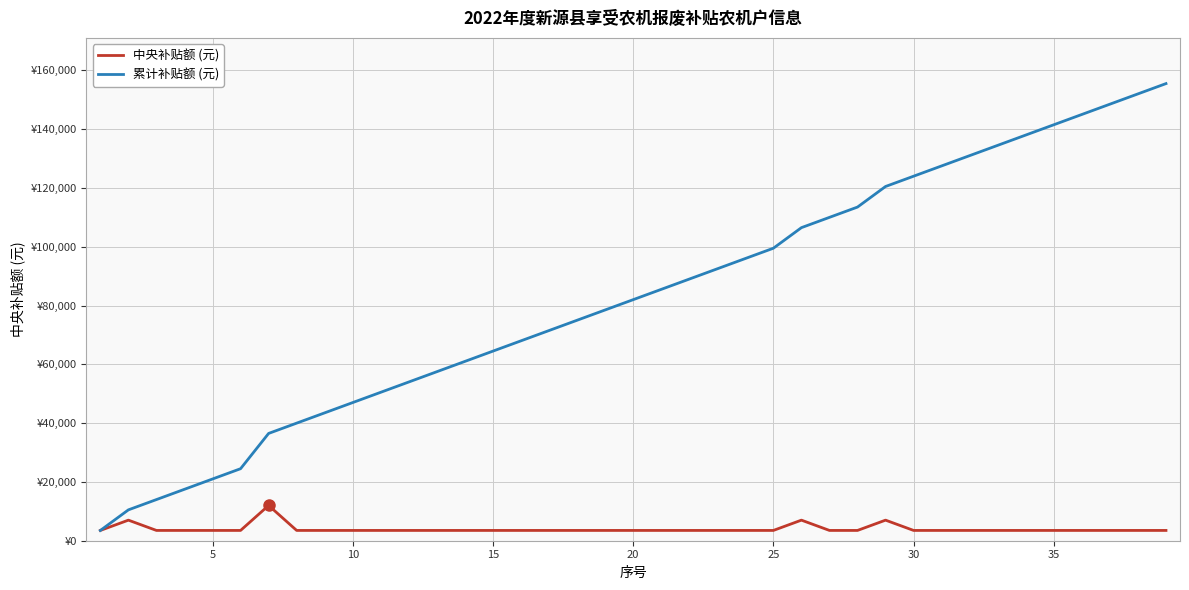

Is this an area chart (filled region under the line)?

No